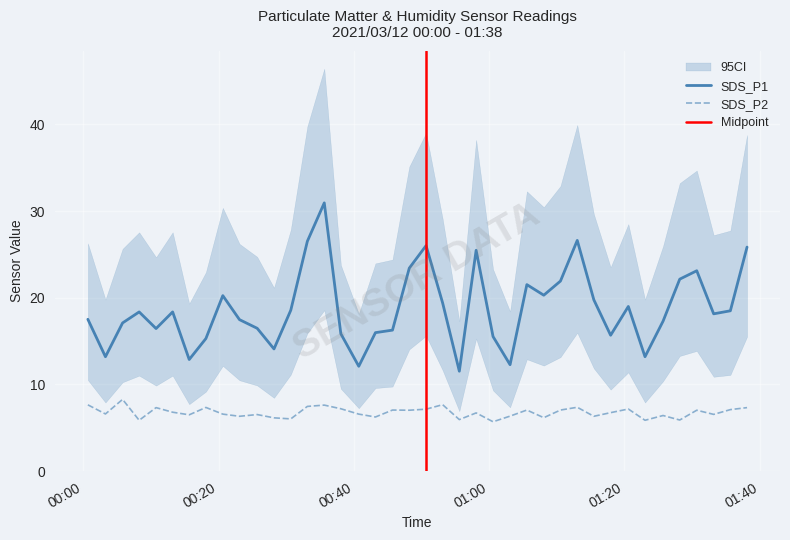

True or false: SDS_P2 has more than 0 interior local peaks.

True